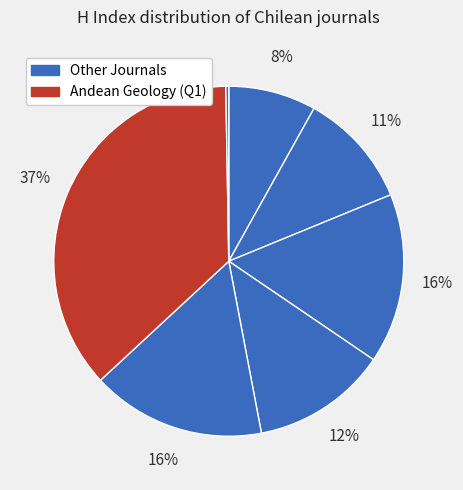

To the nearest percent, what is the difference between the largest and smallest slice percentages?

36%